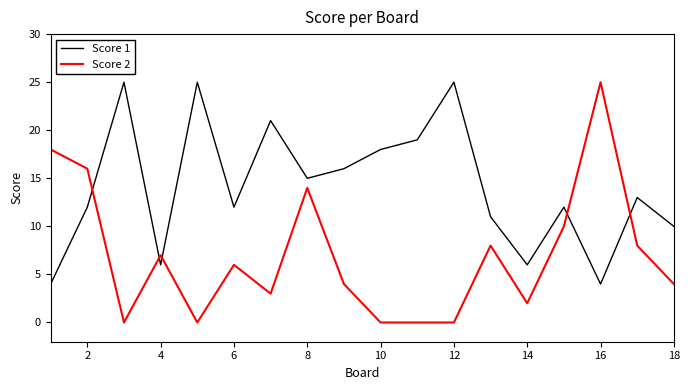

What is the difference between the maximum and minimum values in the Score 1 series?

21